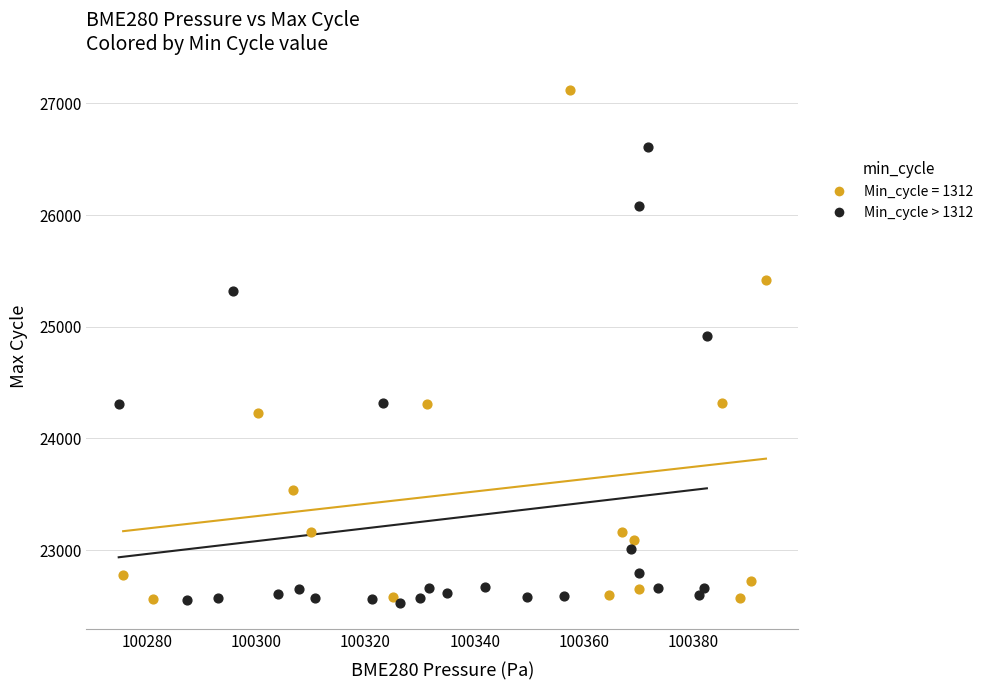

Which series contains the highest Y value?

Min_cycle = 1312